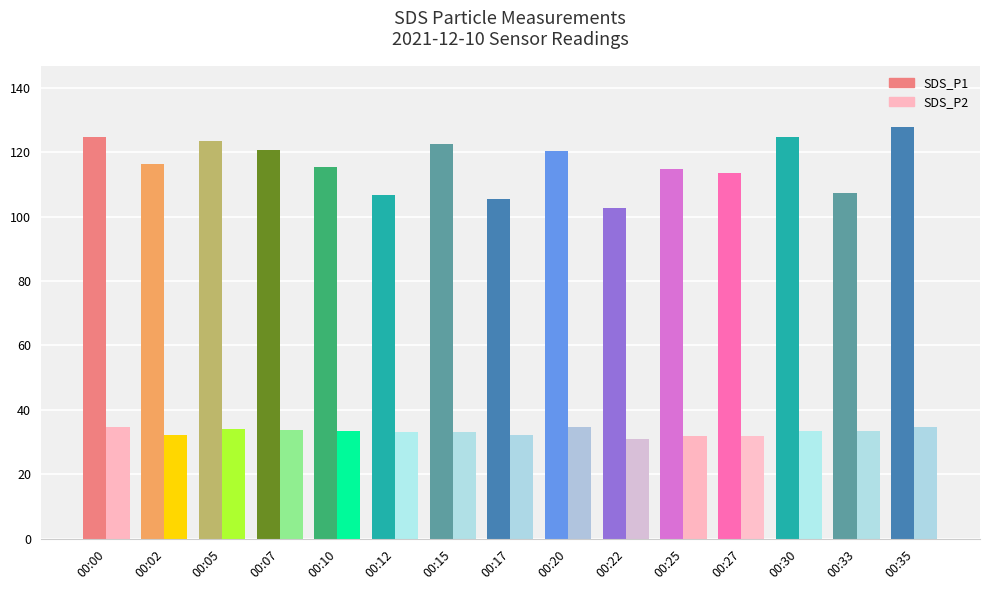

What is the highest value of the SDS_P2 series?

34.9